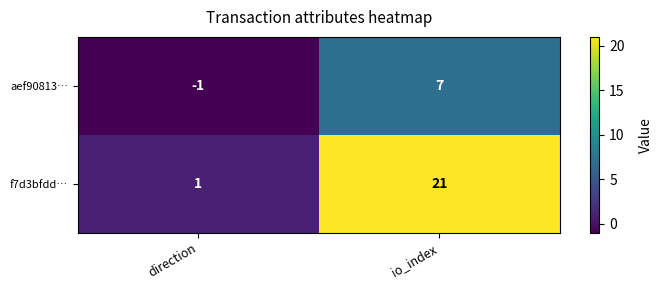

Which series has the largest range (max minus min)?

f7d3bfdd…